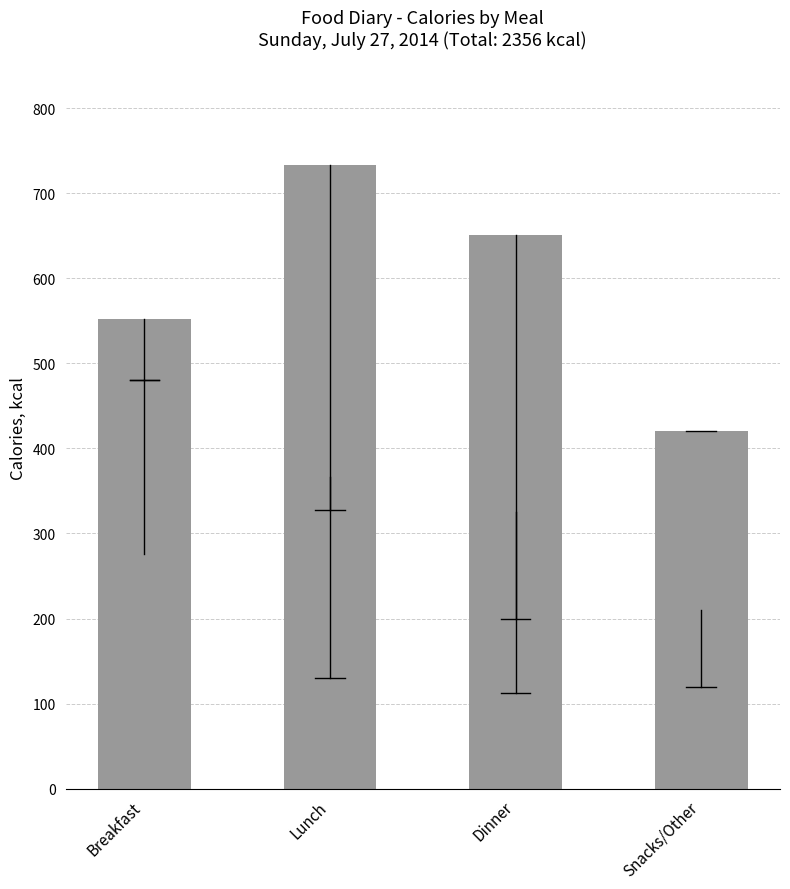

Reading left to right, list all the values displayed in this chart.

Breakfast=552	Lunch=733	Dinner=651	Snacks/Other=420